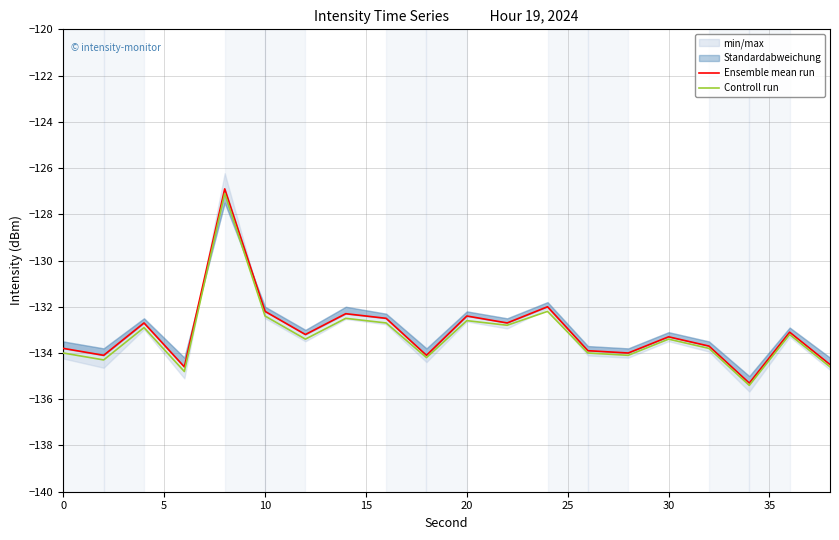

Rank the series by their average value, from lowest to highest.

Controll run, Ensemble mean run